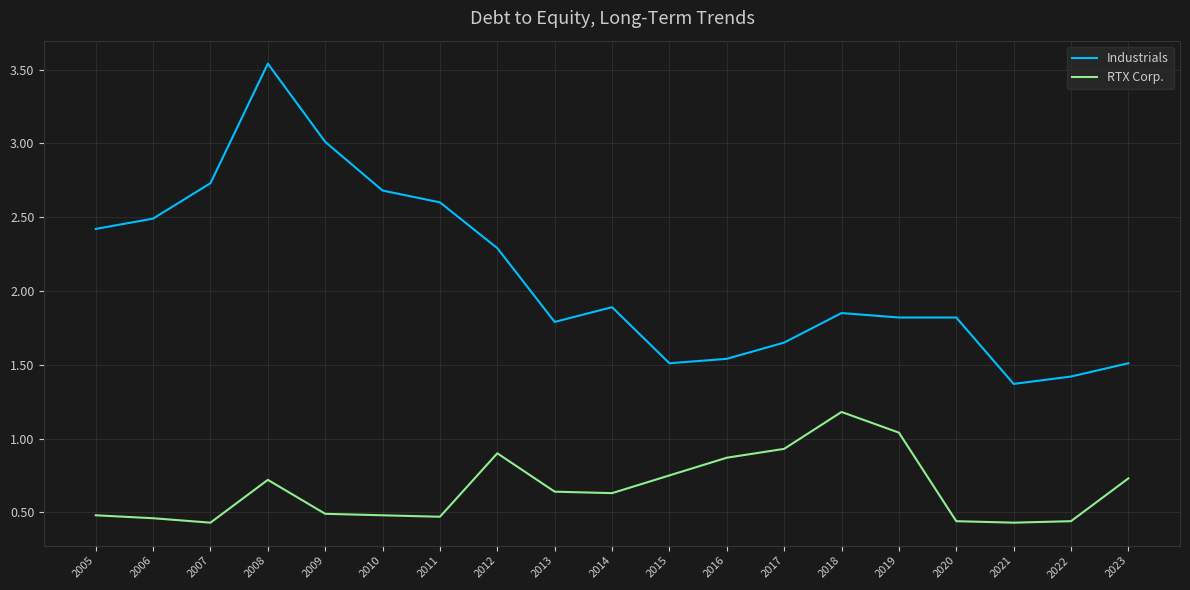

Rank the series by their average value, from highest to lowest.

Industrials, RTX Corp.